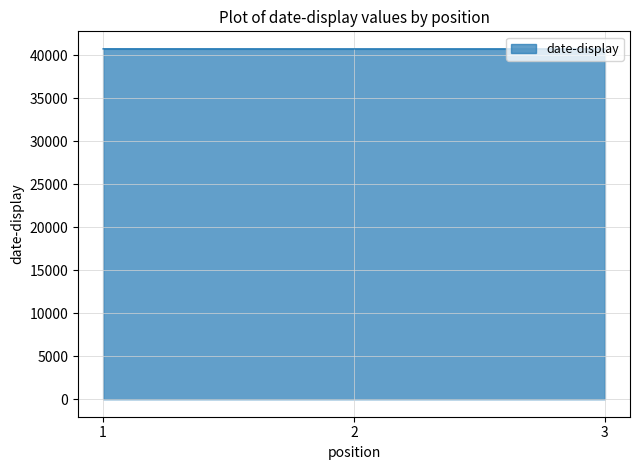

The chart shows a value of 40761 at 2. True or false?

True